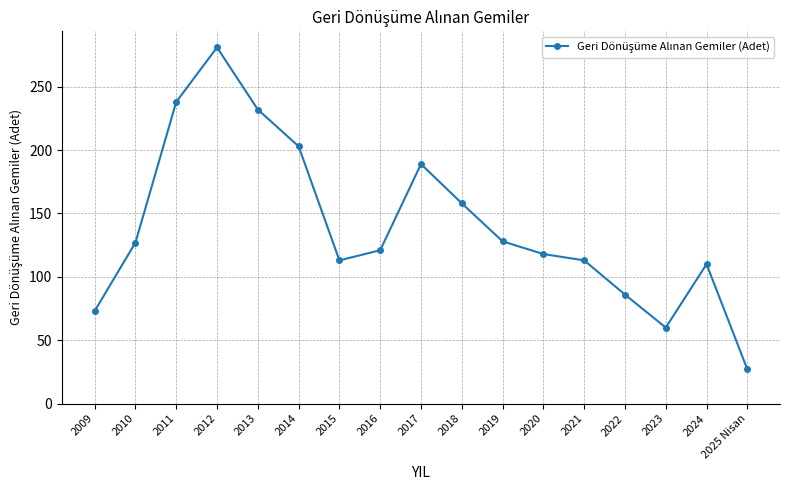

Approximately how many times larger is the value at 2016 compared to 2014?

0.6